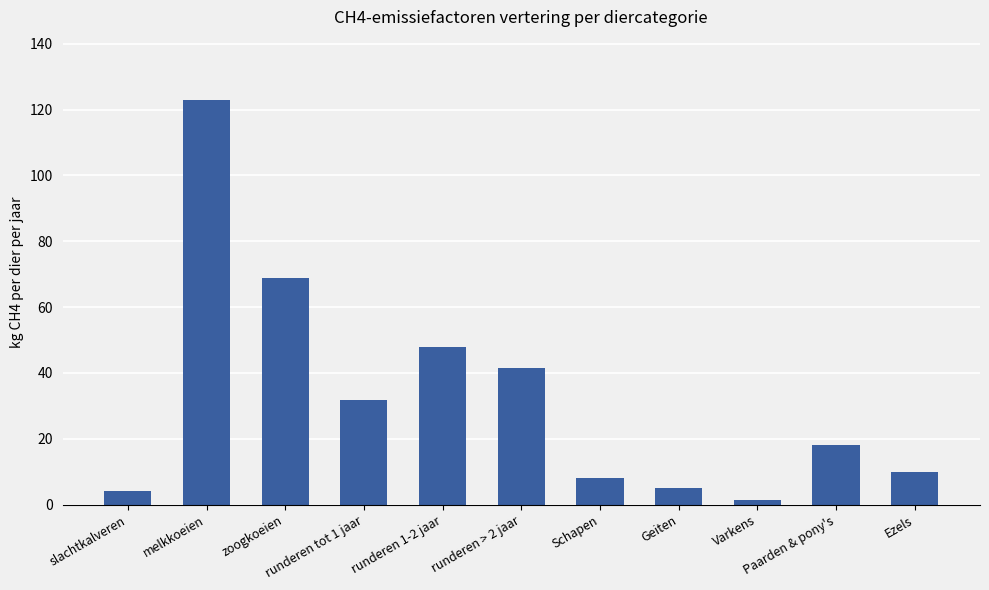

What is the average value?

32.7